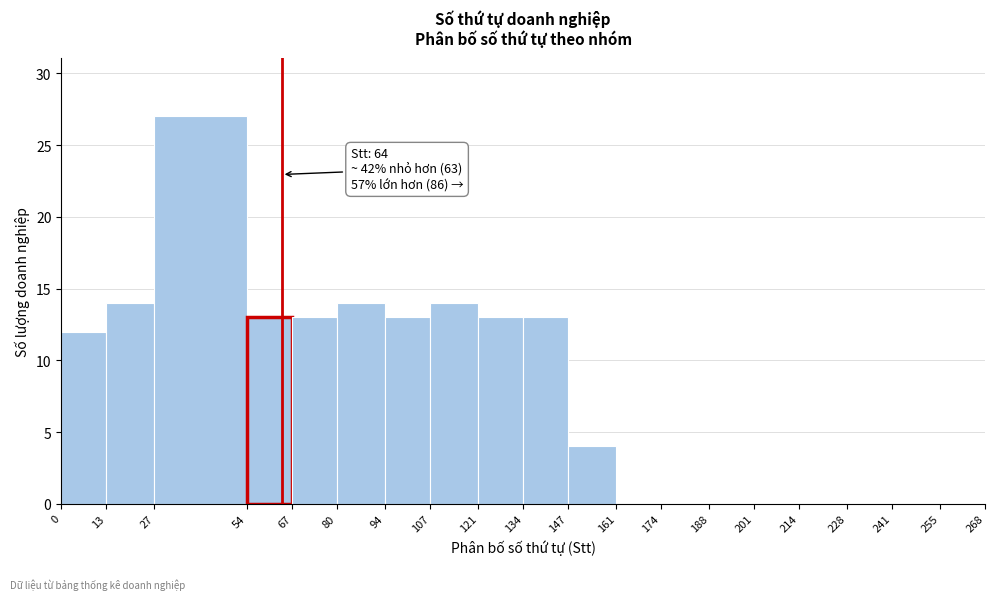

Which range on the x-axis has the tallest bar?

27 to 54